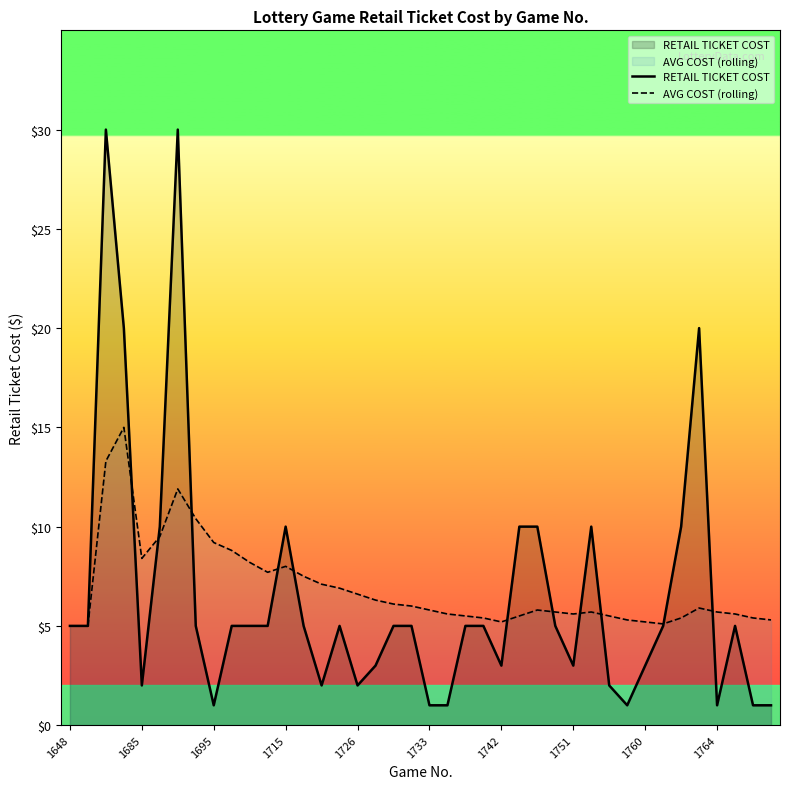

What is the smallest value displayed?

1.0